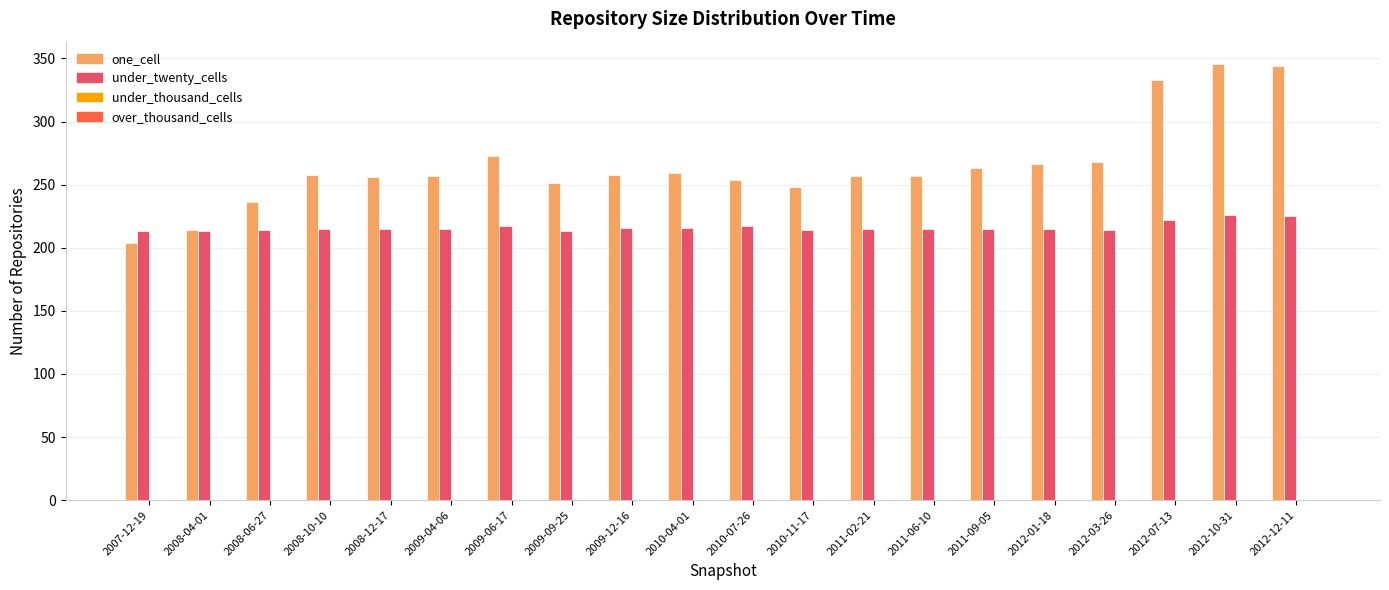

How many bars are there in total?

40